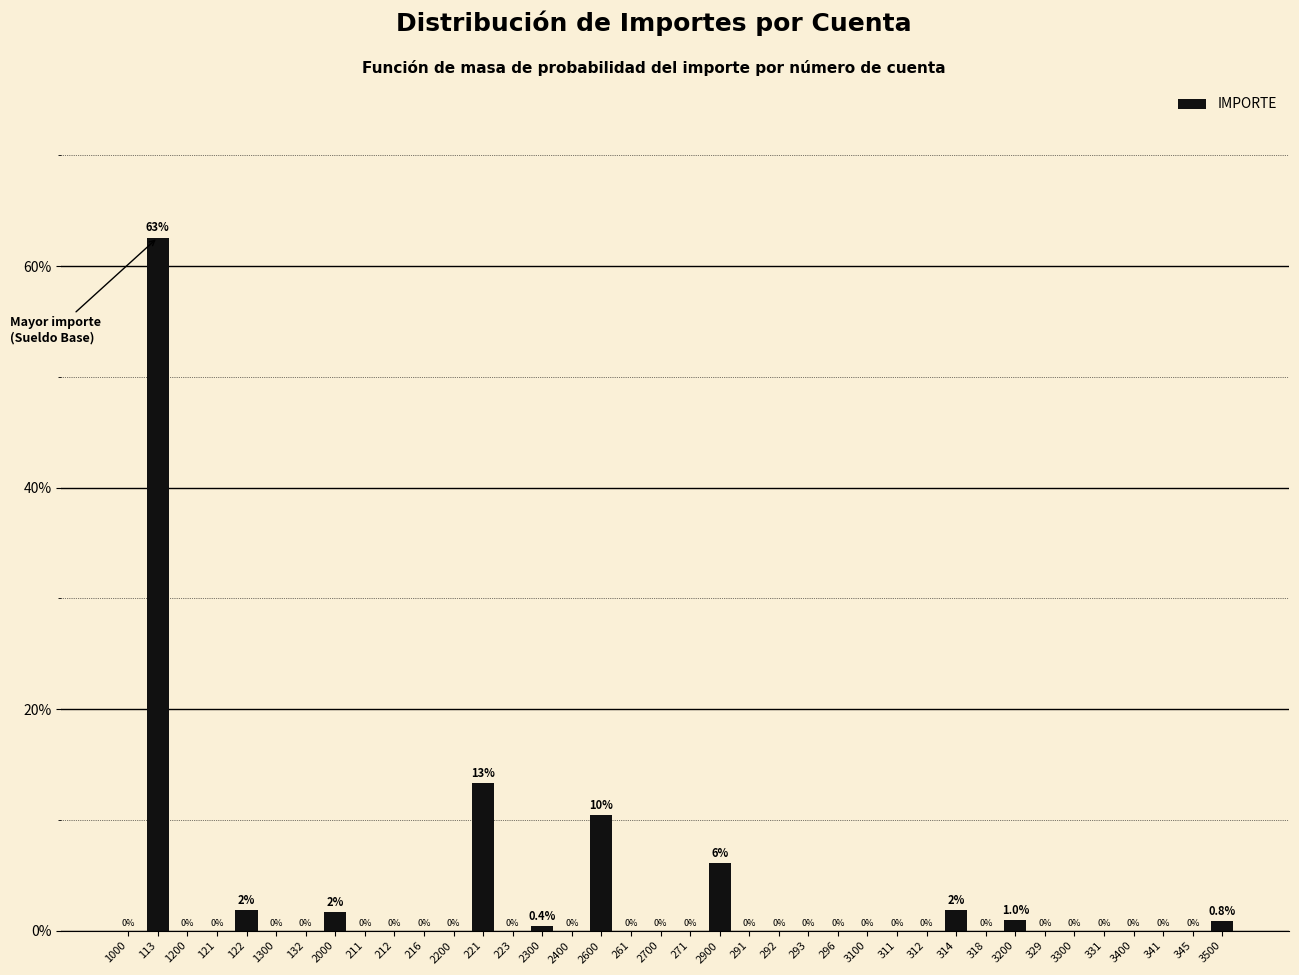

Between 122 and 211, which is larger?

122